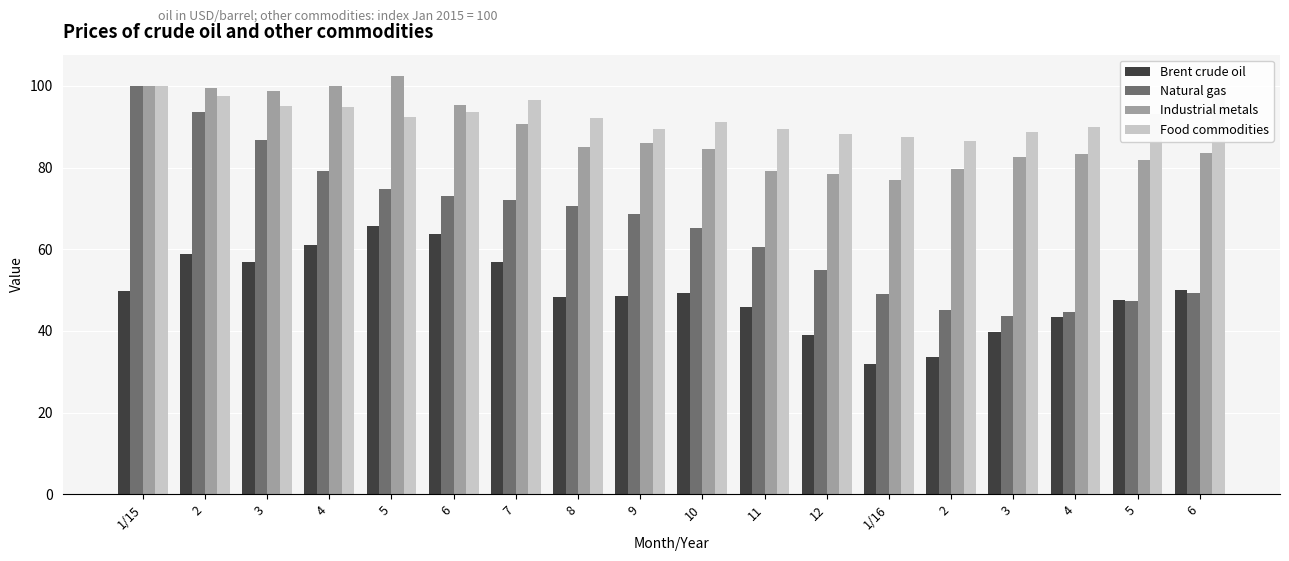

At 3, list the series in order from largest to smallest.

Industrial metals, Food commodities, Natural gas, Brent crude oil